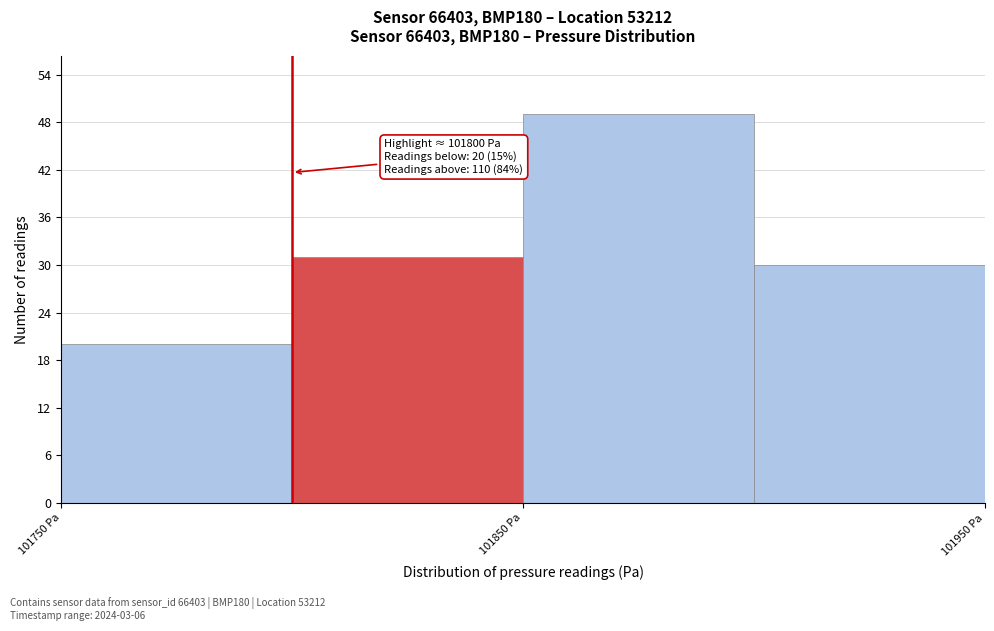

Over which range of the x-axis is the bar tallest?

101850 to 101900